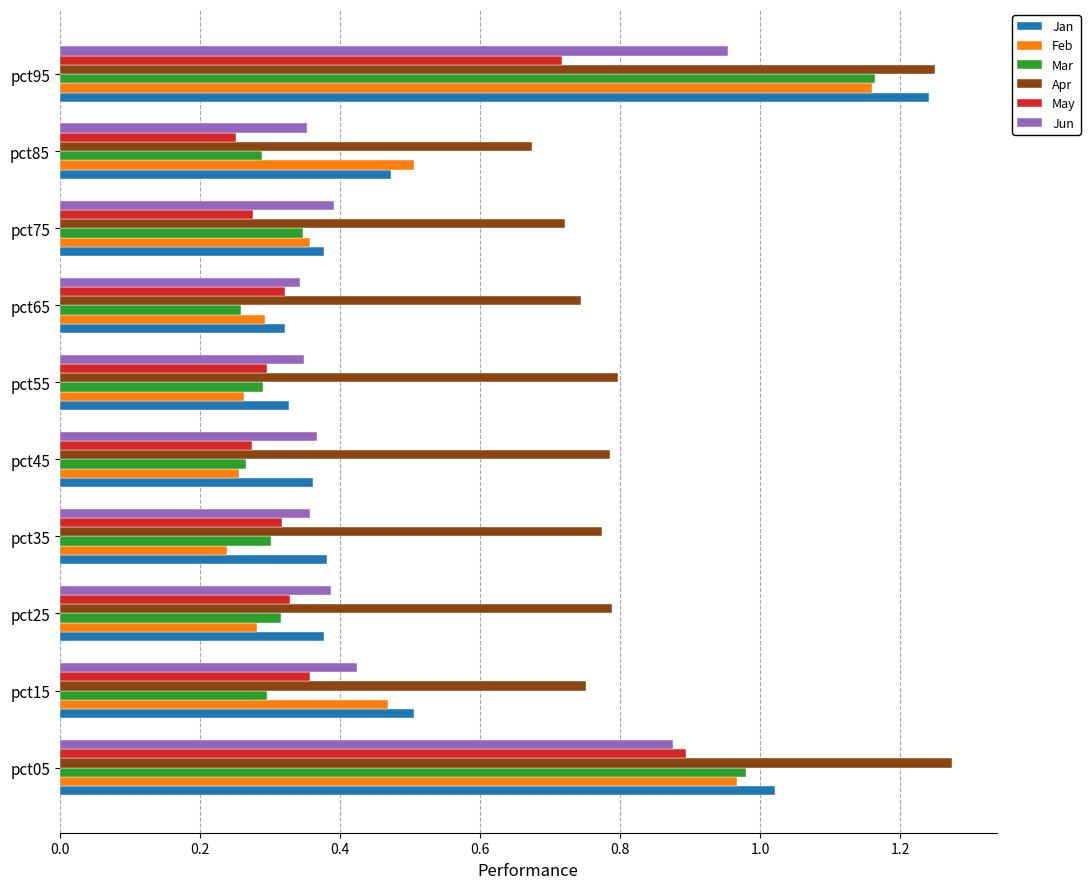

At which category is the sum across all series the highest?

pct95